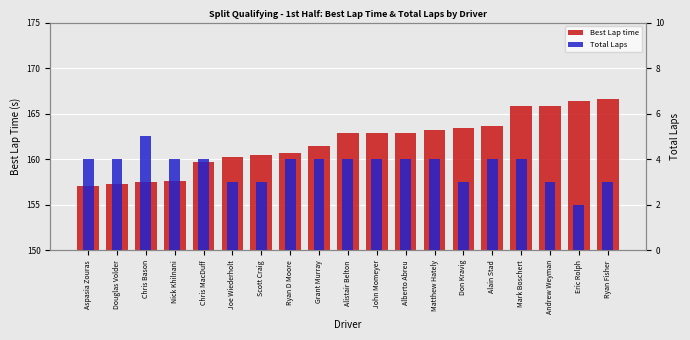

What is the minimum value shown in the chart?

2.0